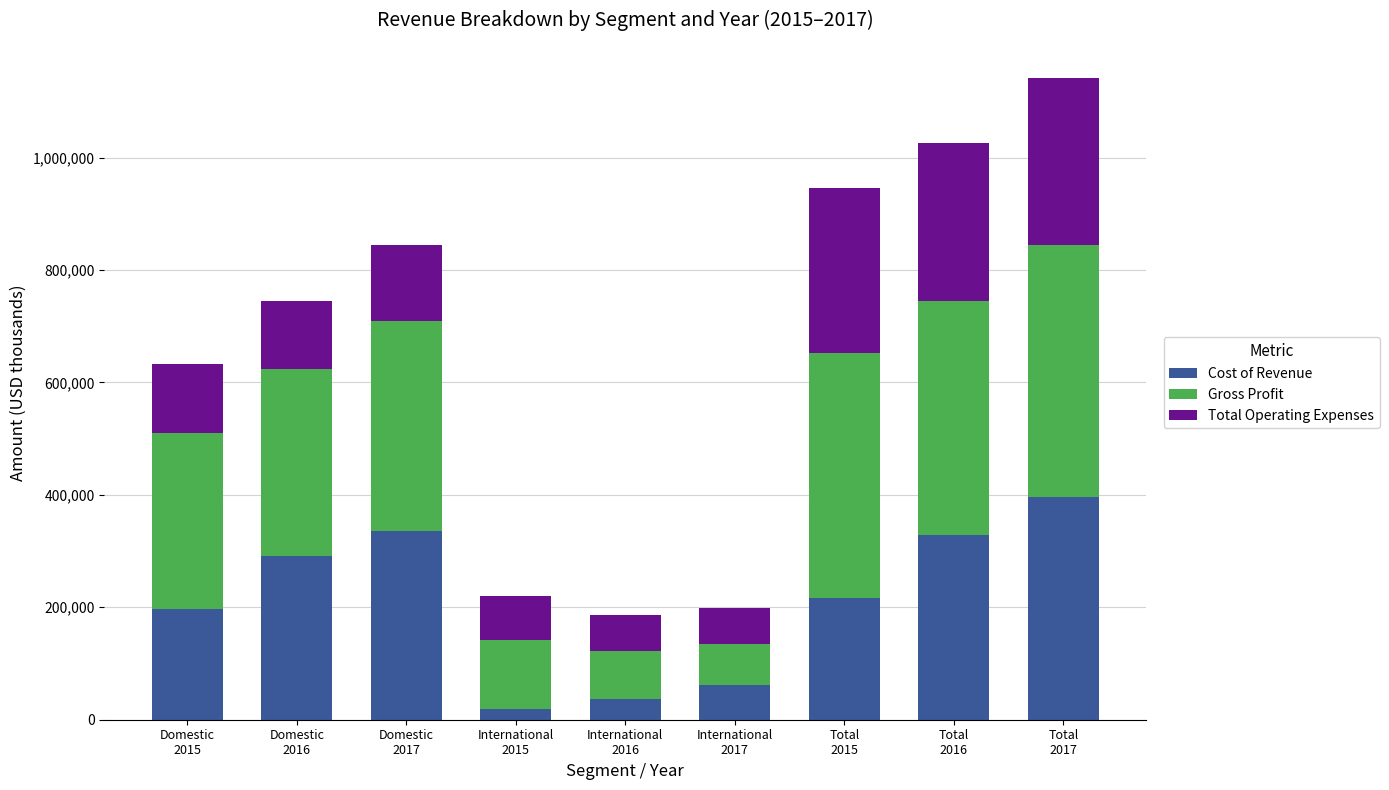

What is the difference between the maximum and minimum values in the Cost of Revenue series?

376737